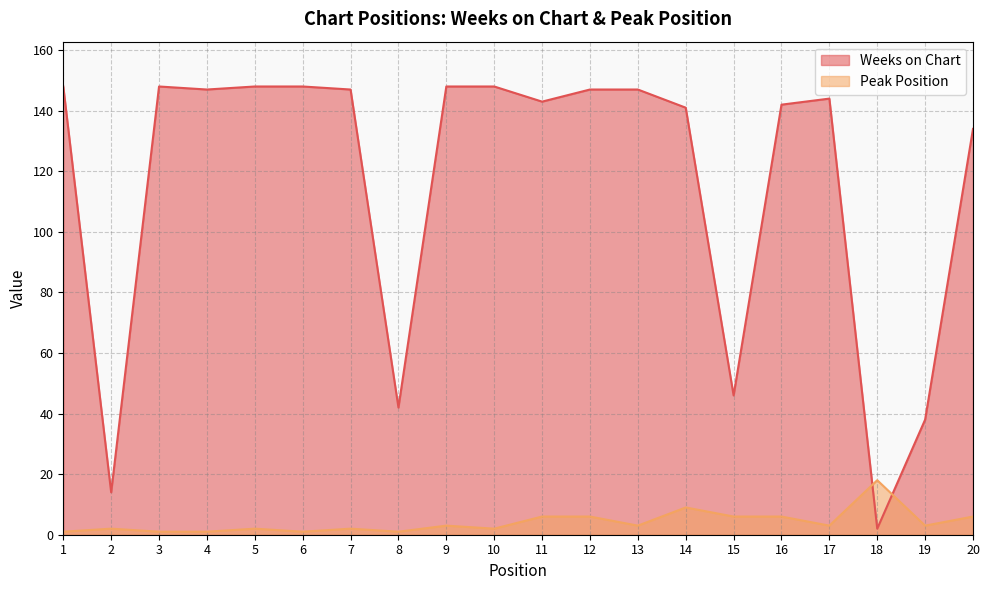

What is the value of the Weeks on Chart point at the 18th from the left?

2